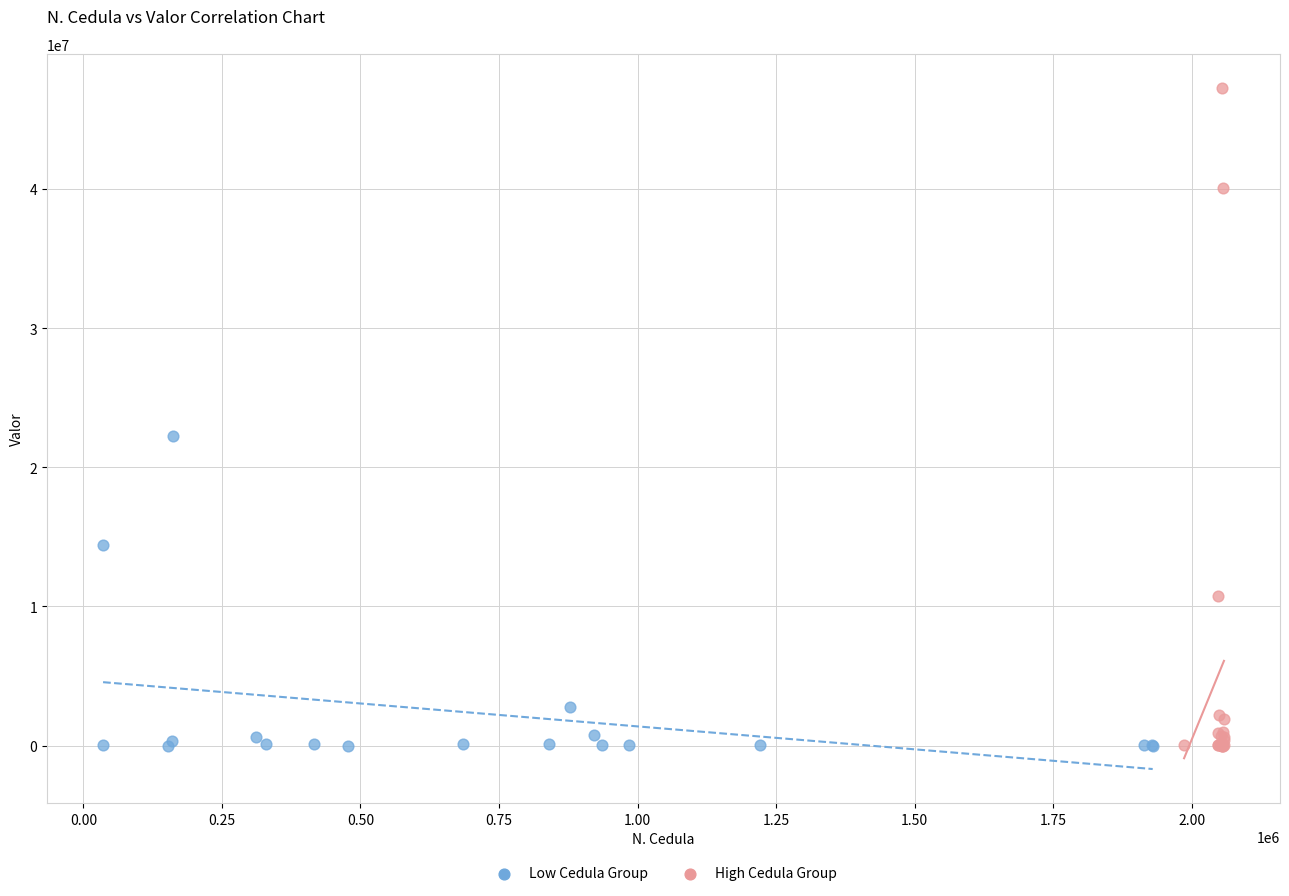

Which series reaches the maximum Y coordinate?

High Cedula Group